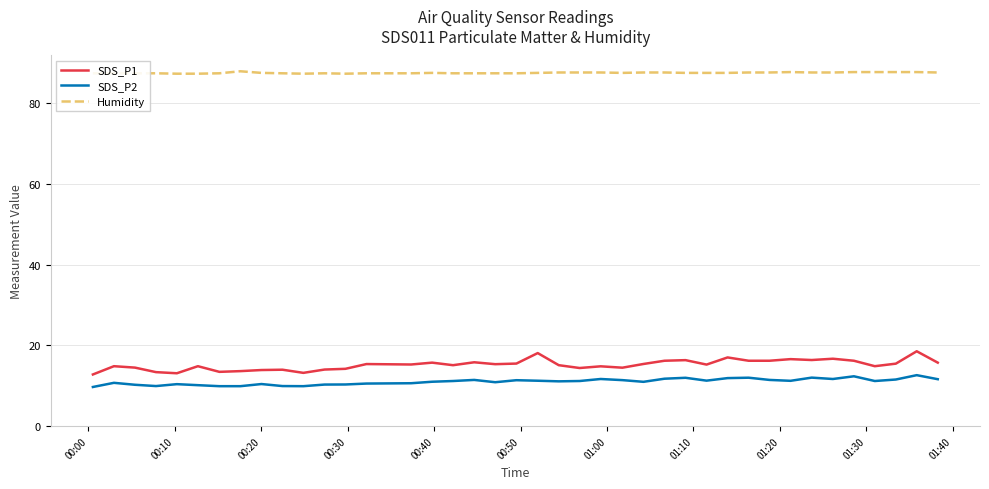

Which series has the largest total across all categories?

Humidity